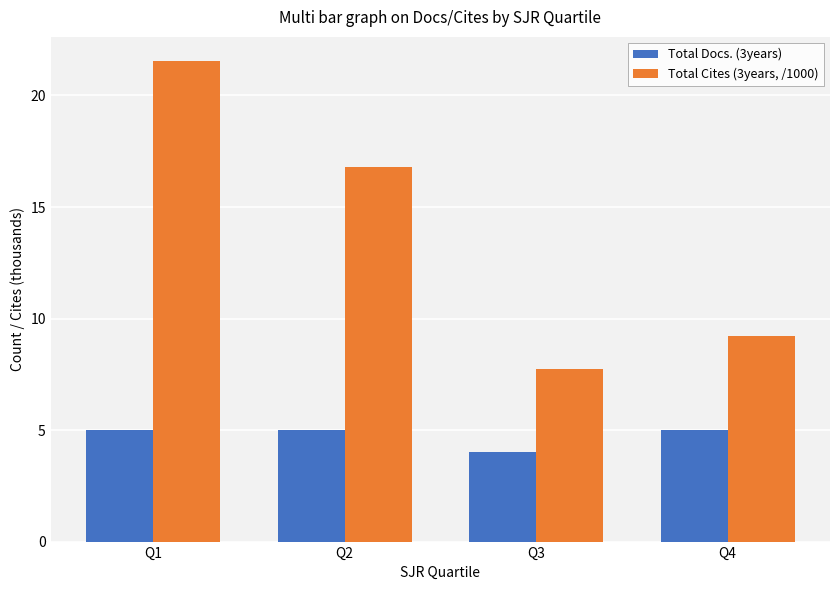

List the series in order of their peak value, lowest first.

Total Docs. (3years), Total Cites (3years, /1000)